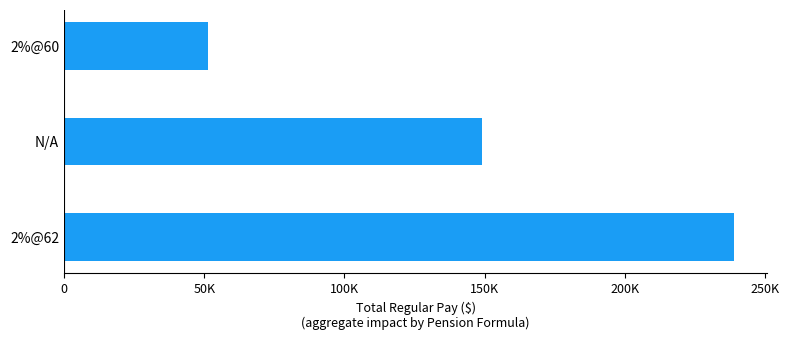

Are the bars horizontal?

Yes